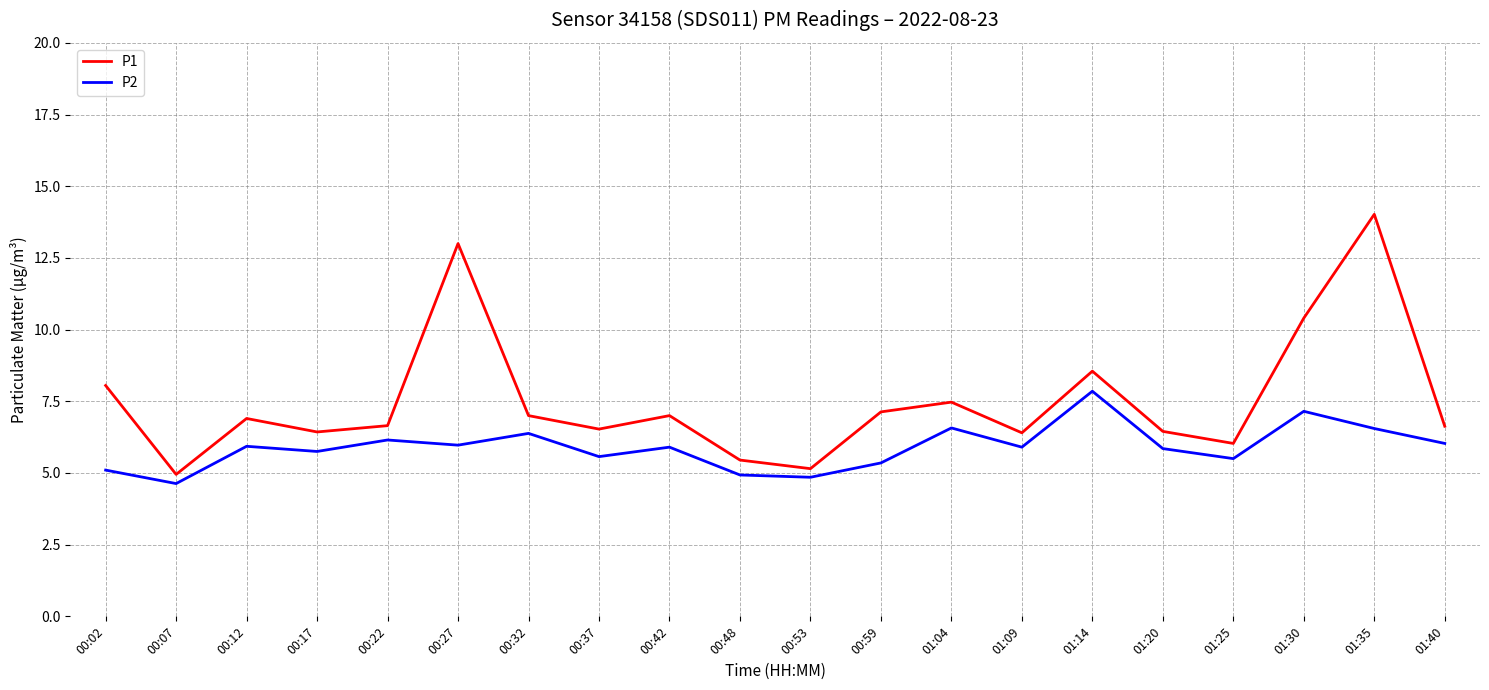

True or false: P1 has a value of 7.4 at 00:48.

False